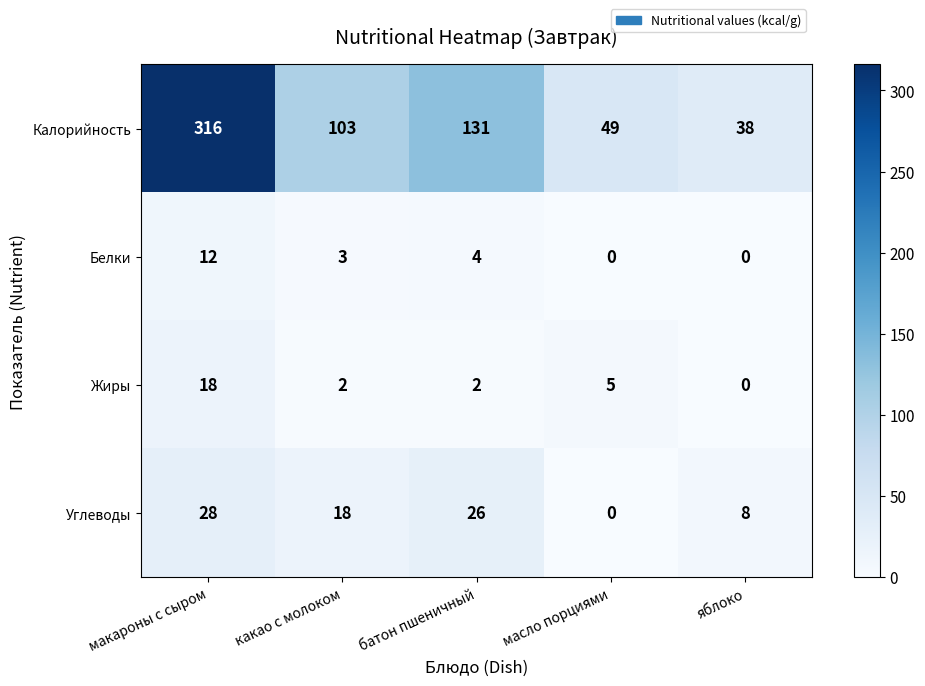

How many positive values does the Жиры series have?

4